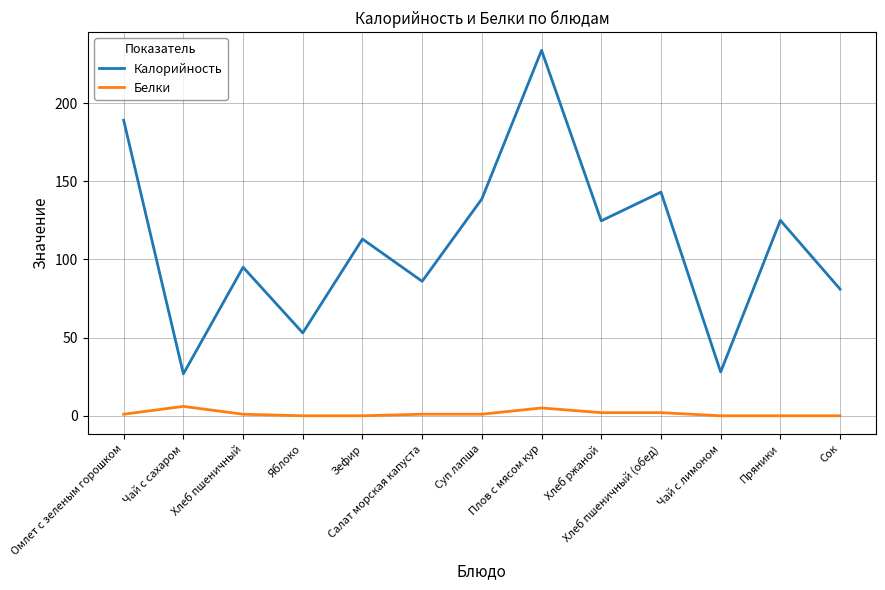

What is the average value of the Белки series?

1.5